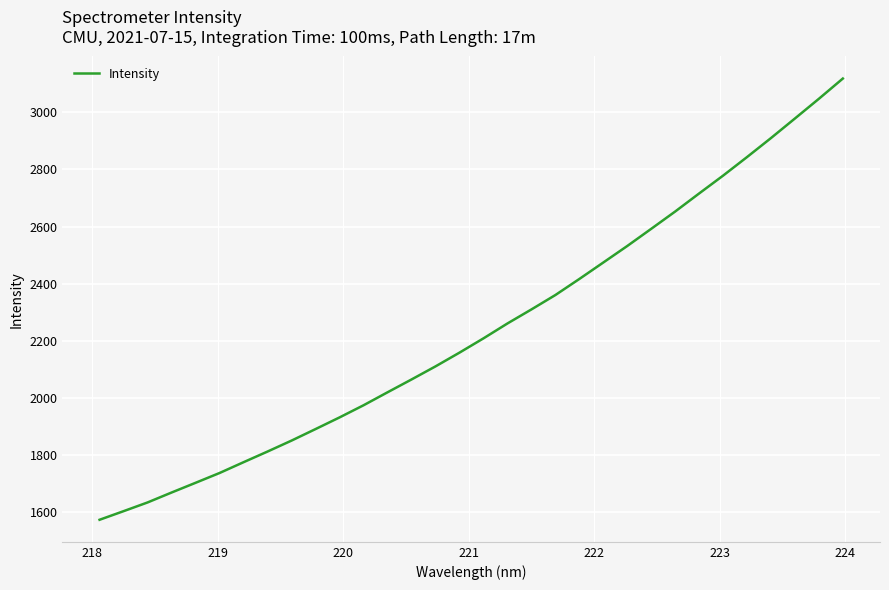

How many lines are shown in the chart?

1